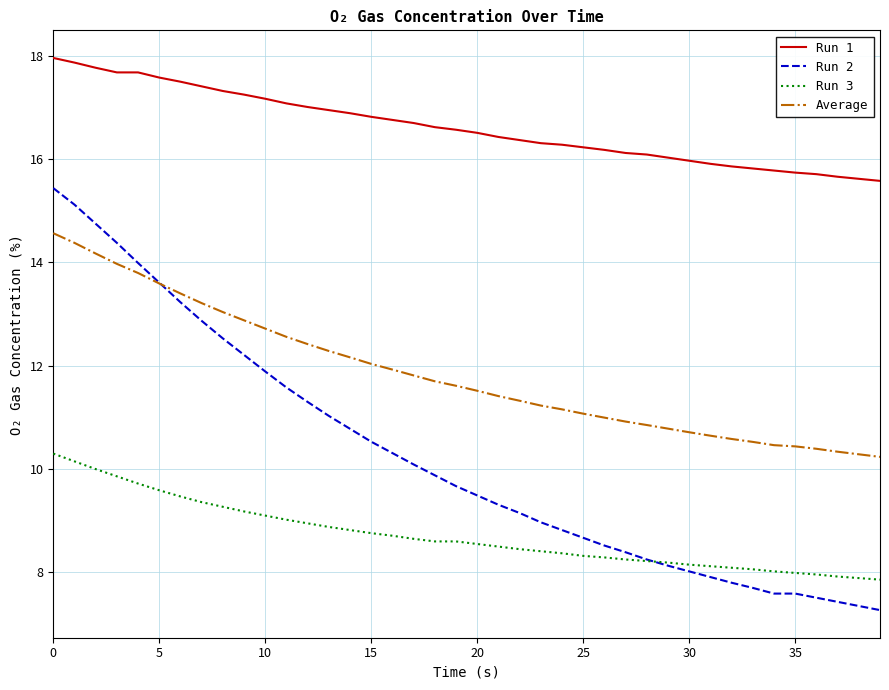

Rank the series by their maximum value, from highest to lowest.

Run 1, Run 2, Average, Run 3